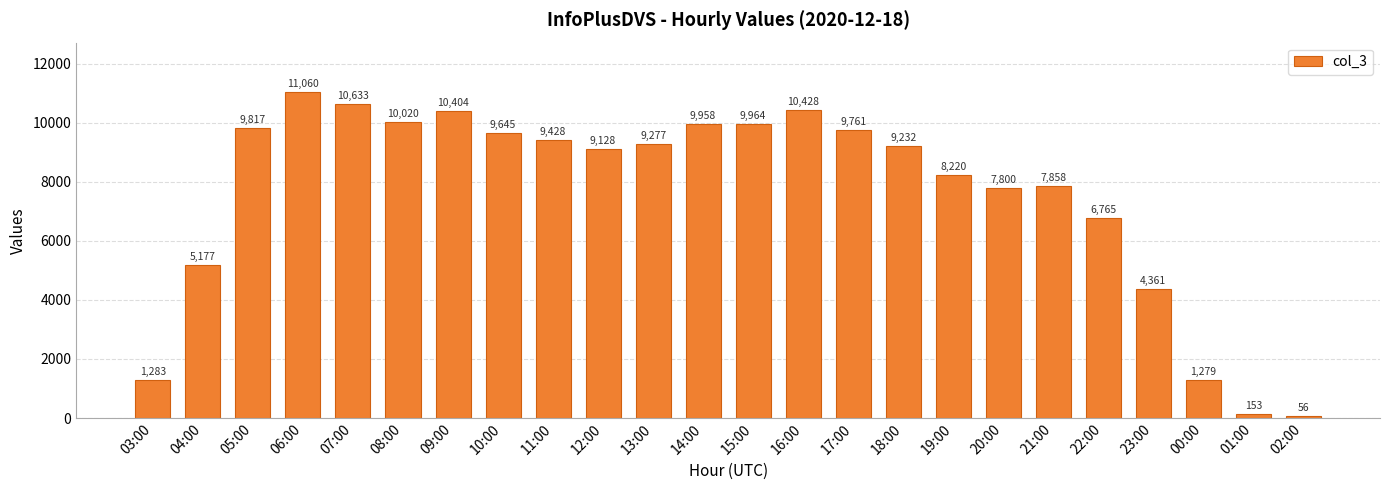

Where does the data first go above 9277?

05:00